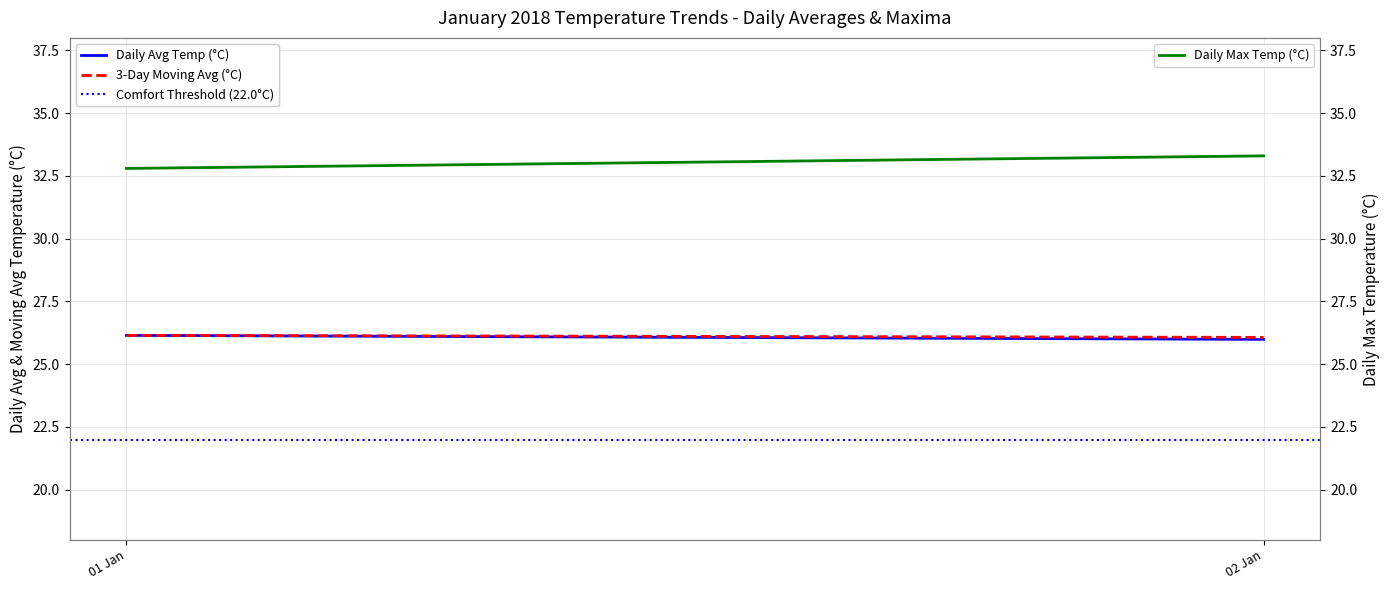

The value of Daily Avg Temp (°C) at 02 Jan is 26.0. True or false?

True